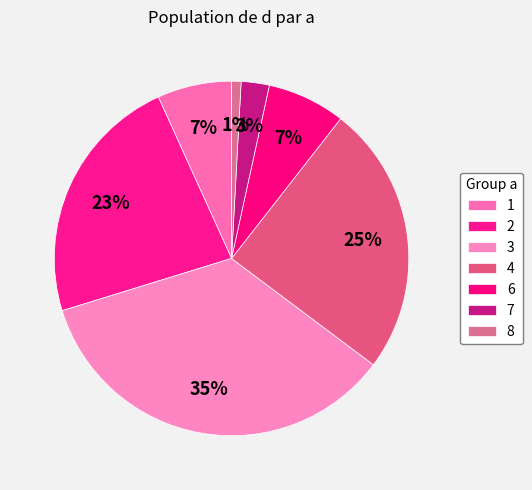

What is the largest slice in the pie chart?

3